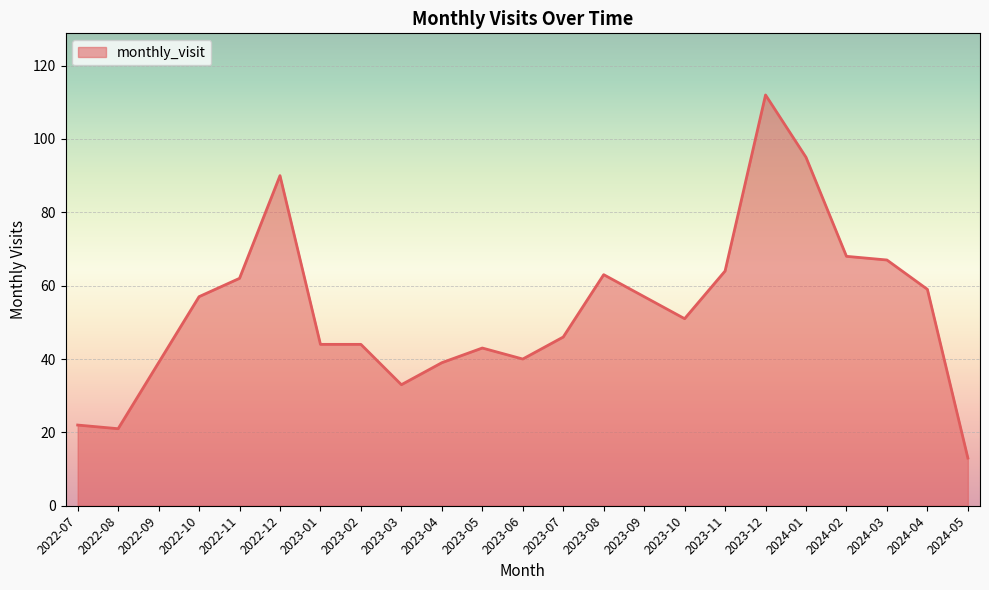

What is the difference between the values at 2023-01 and 2023-10?

7